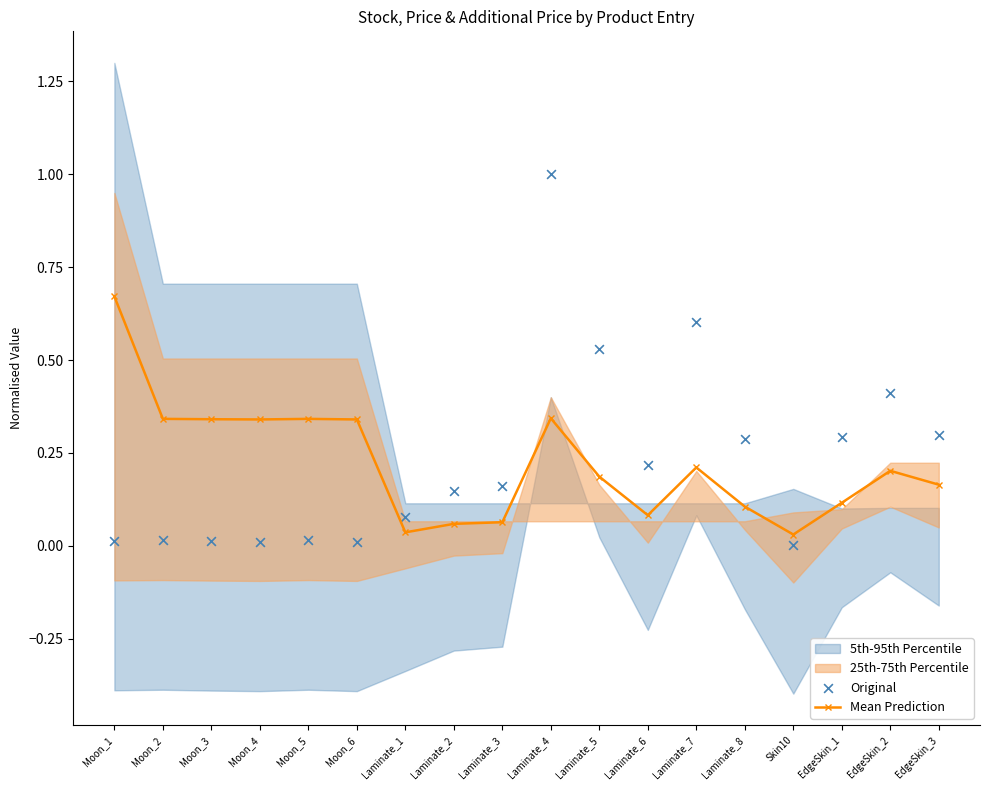

At which category is the sum across all series the highest?

Laminate_4